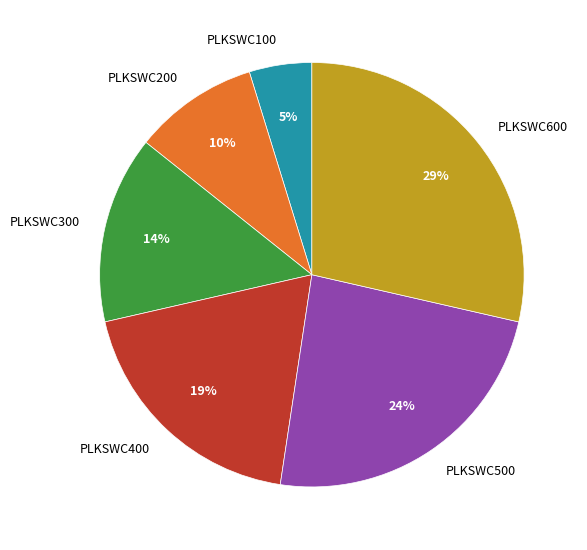

To the nearest percent, what is the difference between the largest and smallest slice percentages?

24%